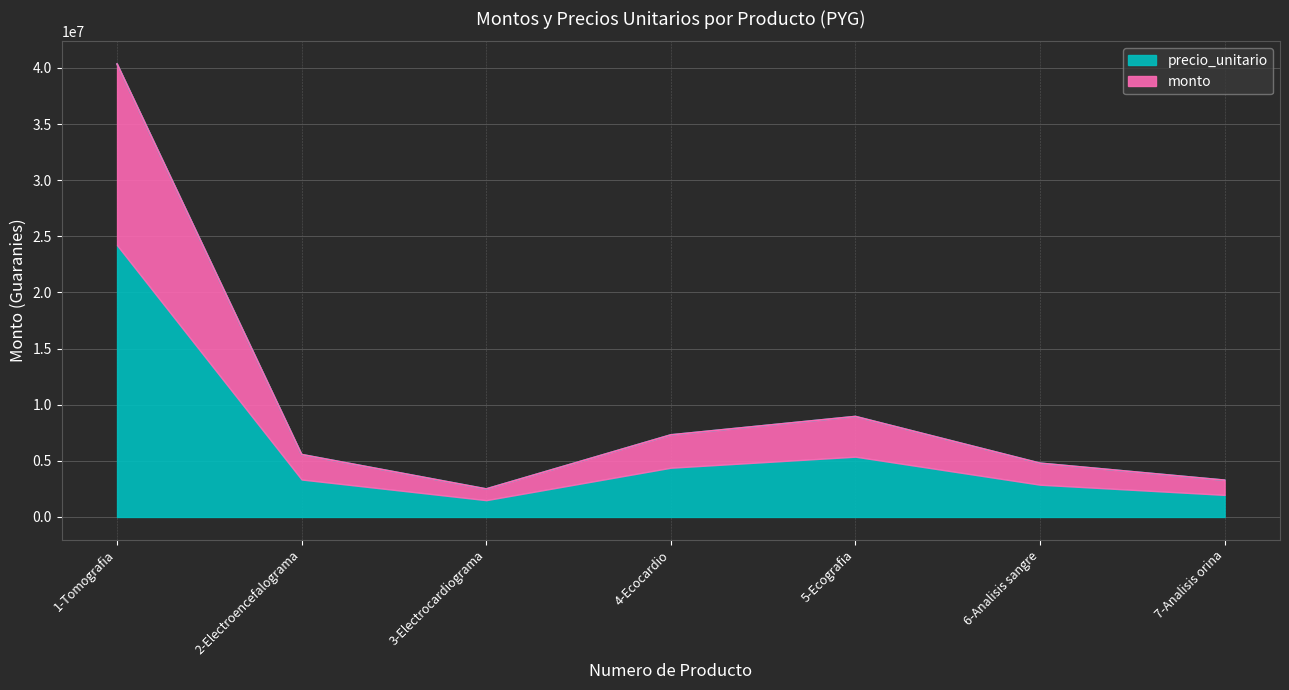

Which category has the lowest value in the precio_unitario series?

3-Electrocardiograma